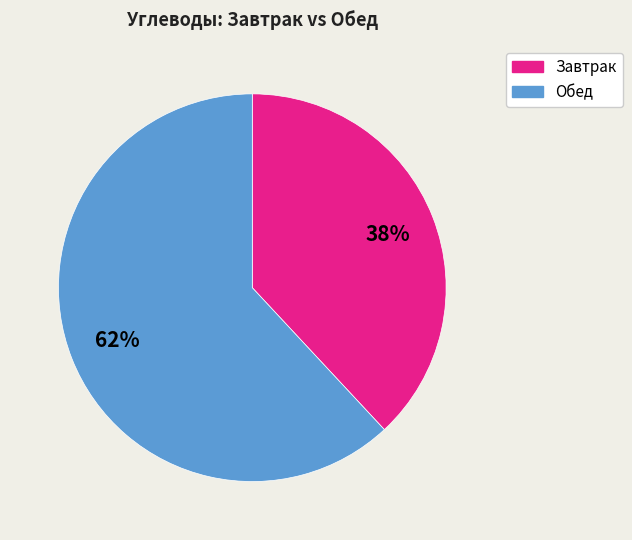

To the nearest percent, what is the combined percentage of Завтрак and Обед?

100%